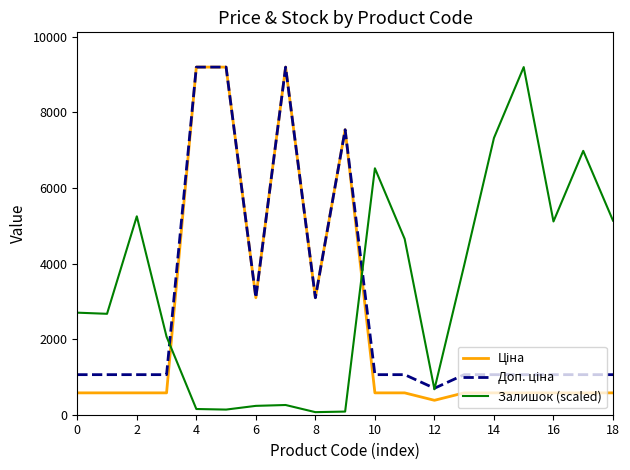

Which series has the largest total across all categories?

Залишок (scaled)